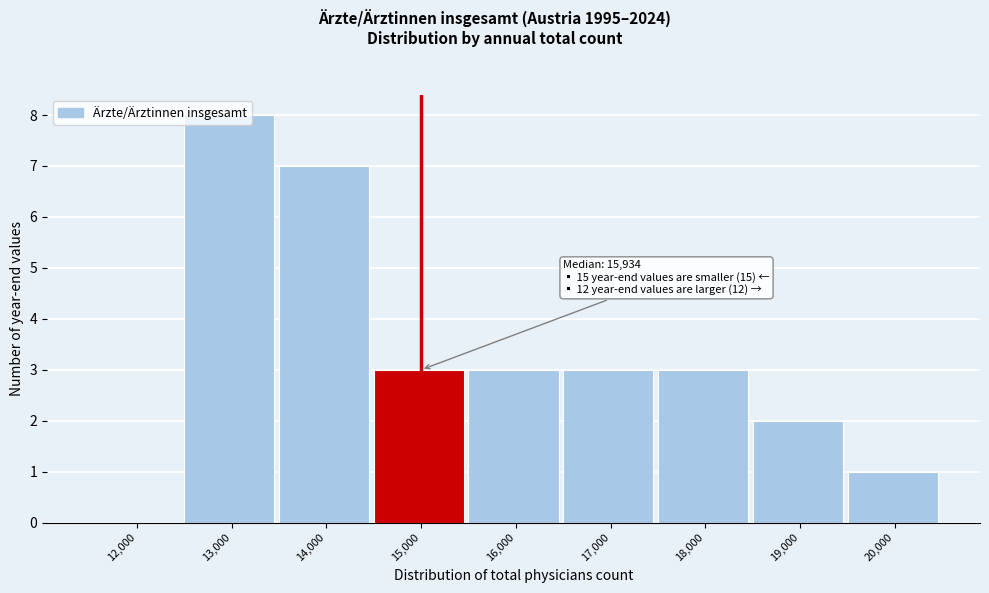

What is the maximum value shown in the chart?

8